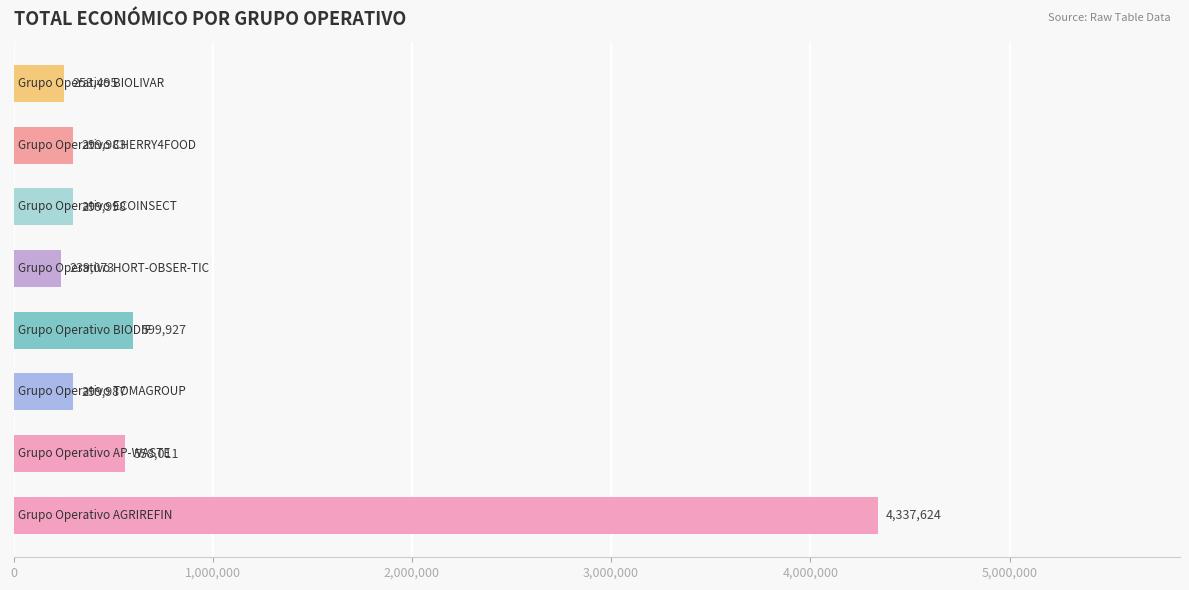

What is the maximum value shown in the chart?

4337624